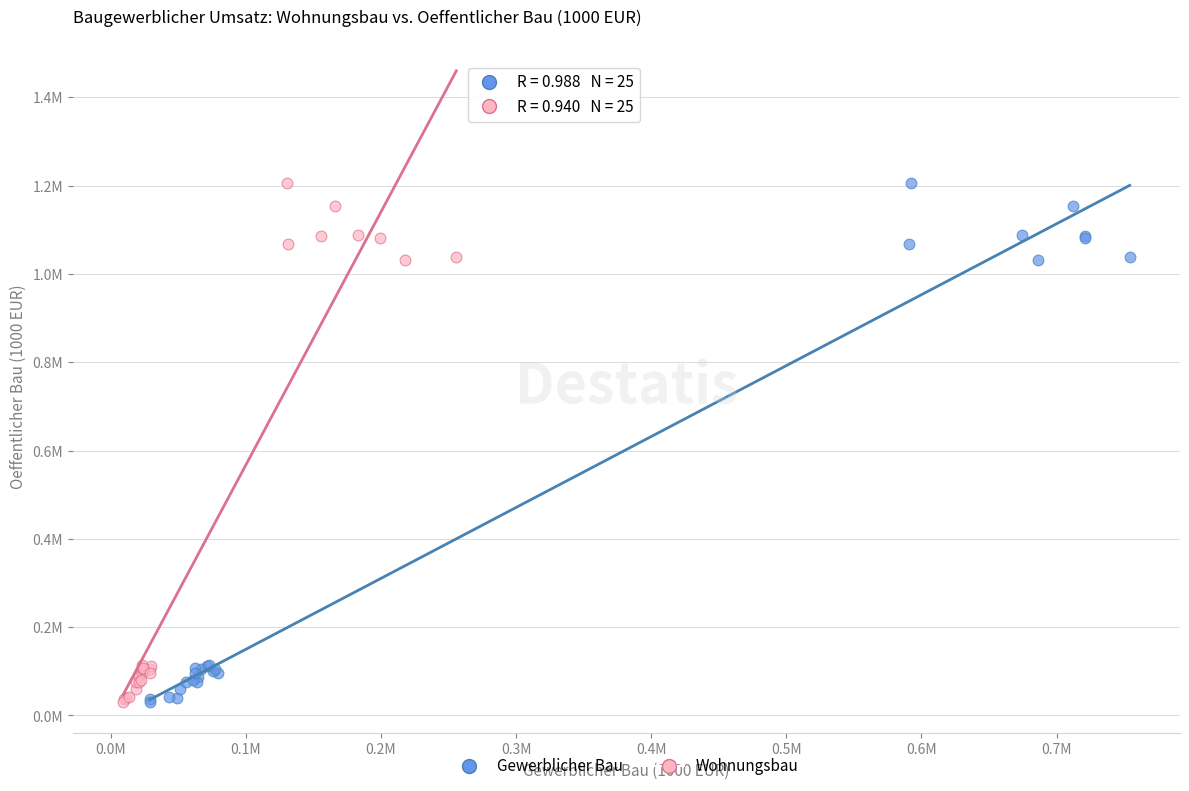

What are all the series names shown in the legend?

Gewerblicher Bau, Wohnungsbau